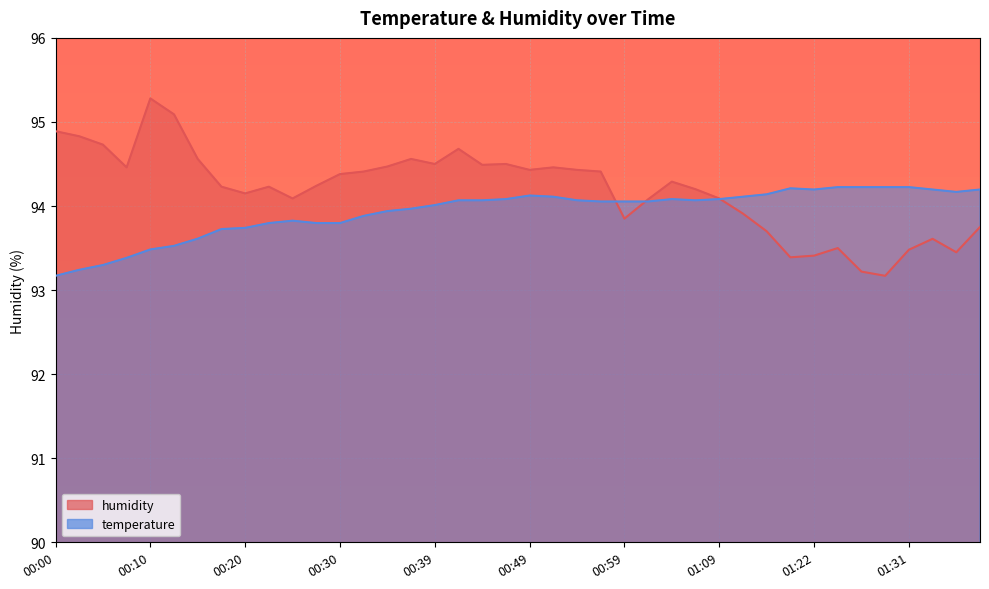

What is the minimum value for humidity?

93.2